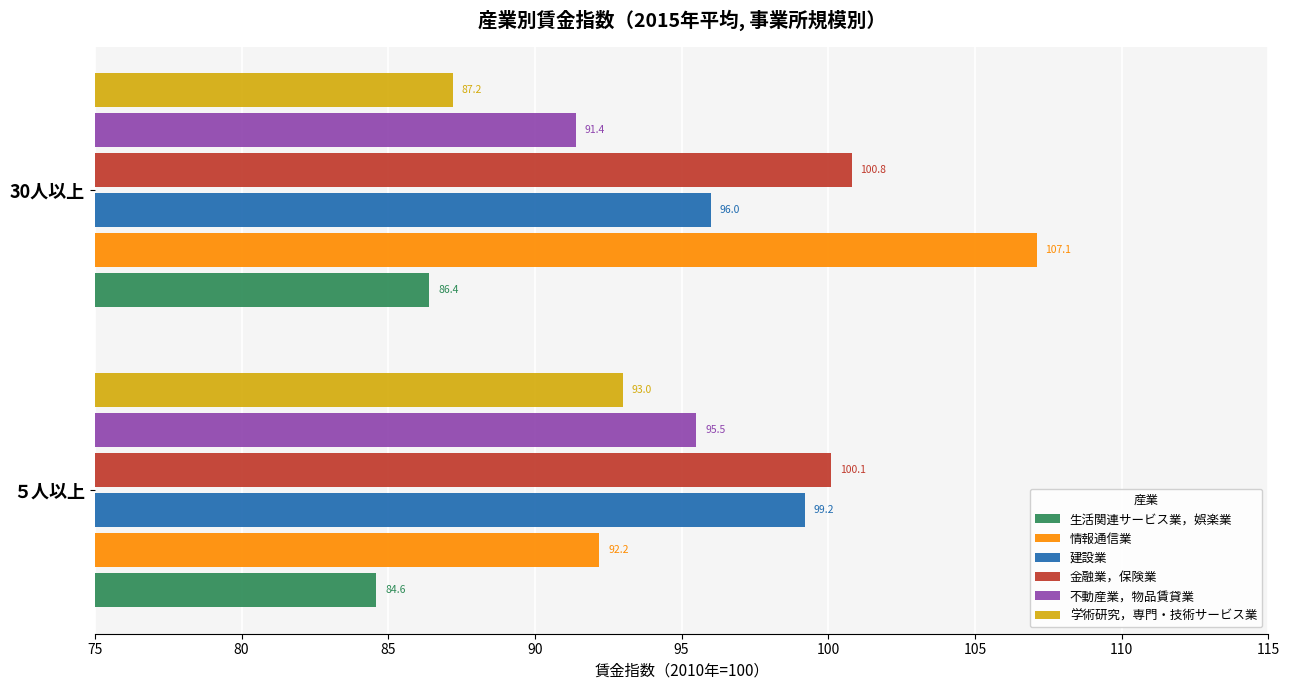

At which category is the sum across all series the highest?

30人以上